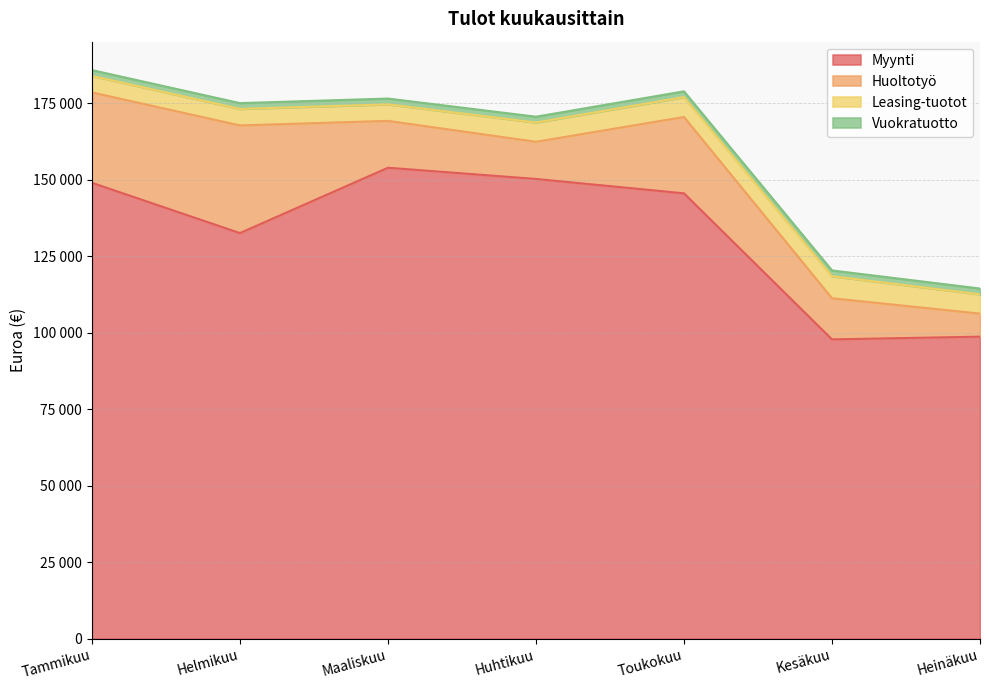

What is the average value of the Myynti series?

132601